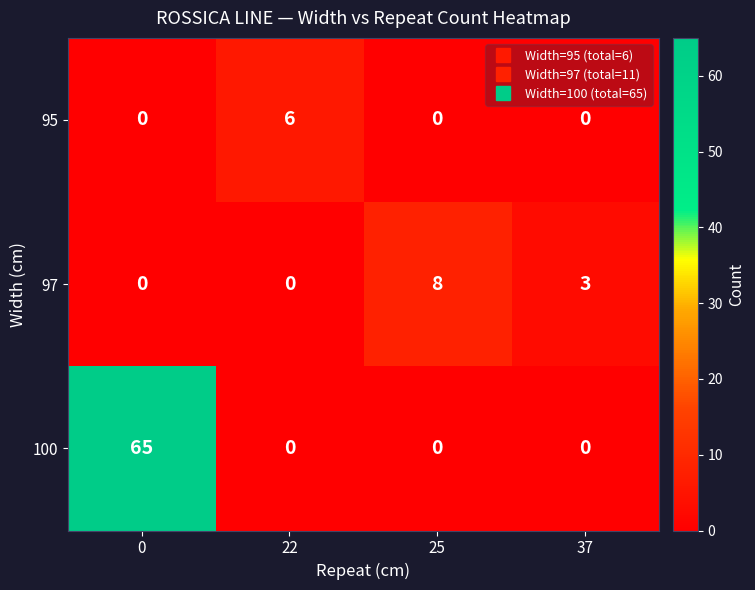

What is the difference between the maximum and minimum values in the 95 series?

6